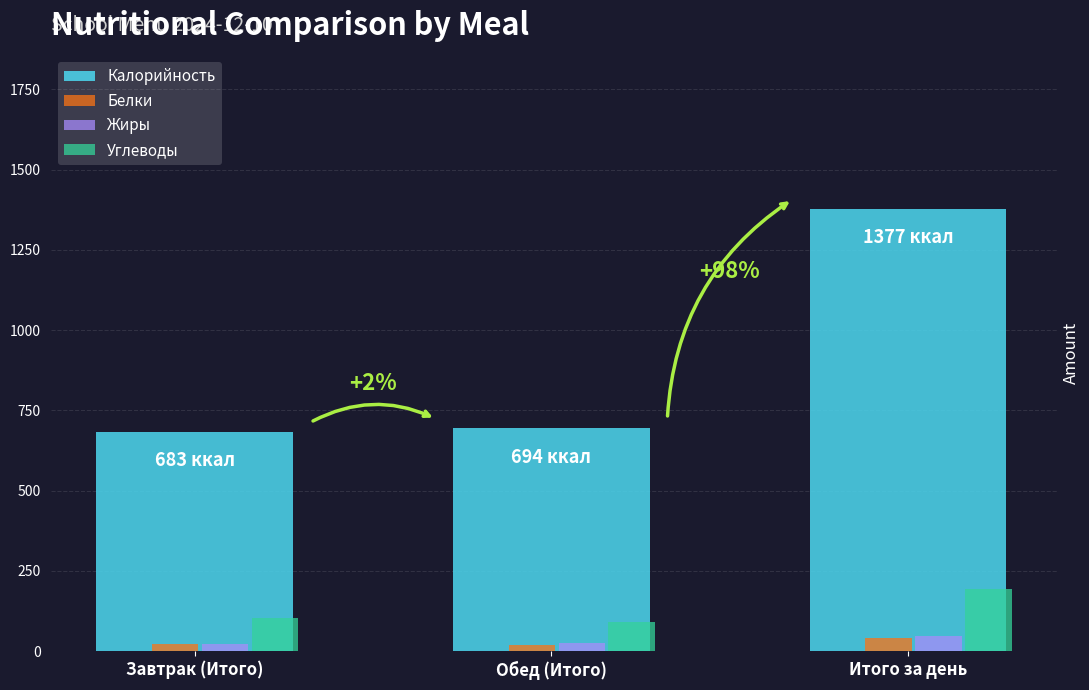

What value does the Жиры series have at Итого за день?

48.5